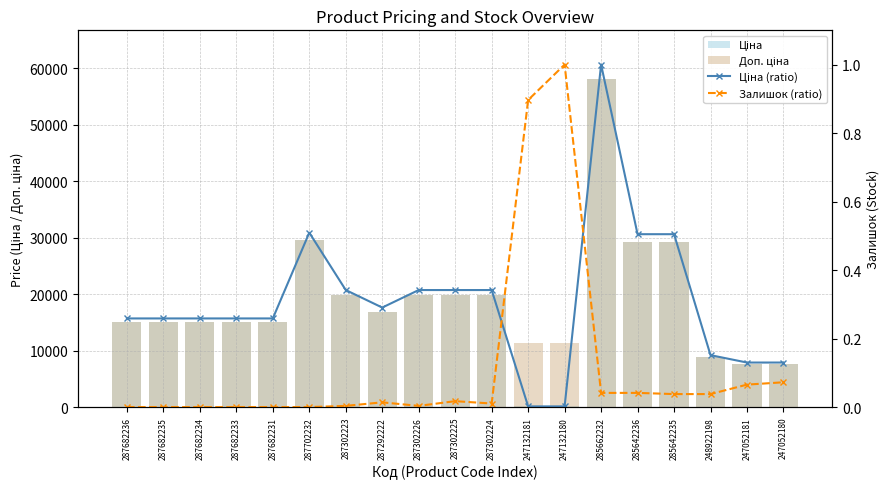

Which series has the largest total across all categories?

Доп. ціна